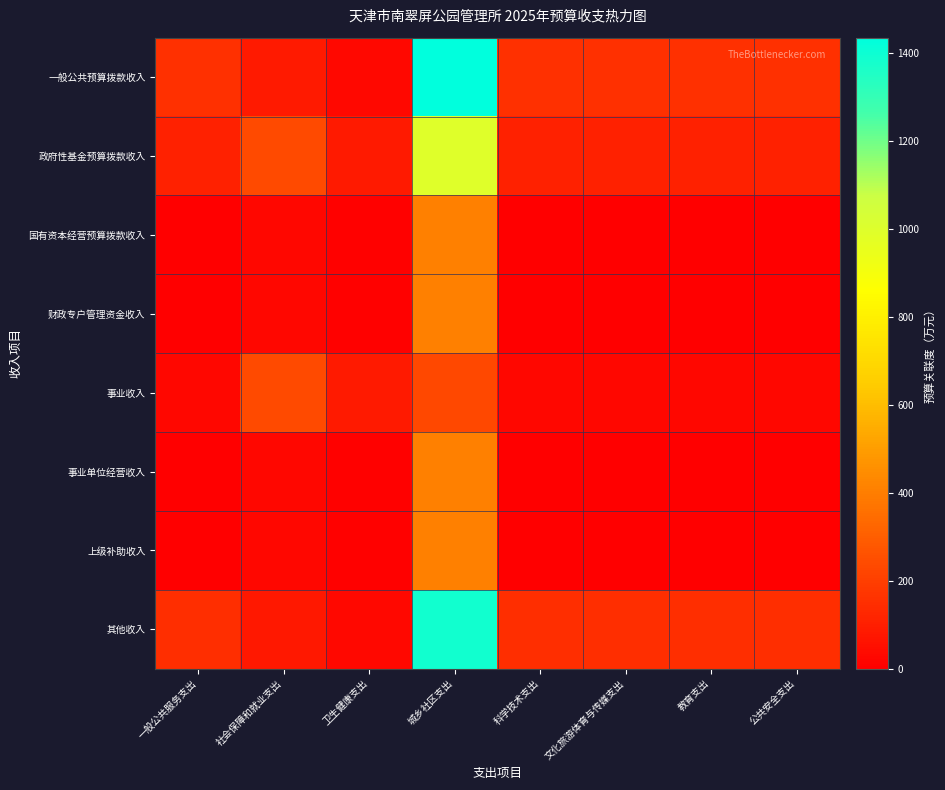

List the series in order of their peak value, highest first.

一般公共预算拨款收入, 其他收入, 政府性基金预算拨款收入, 国有资本经营预算拨款收入, 财政专户管理资金收入, 事业单位经营收入, 上级补助收入, 事业收入